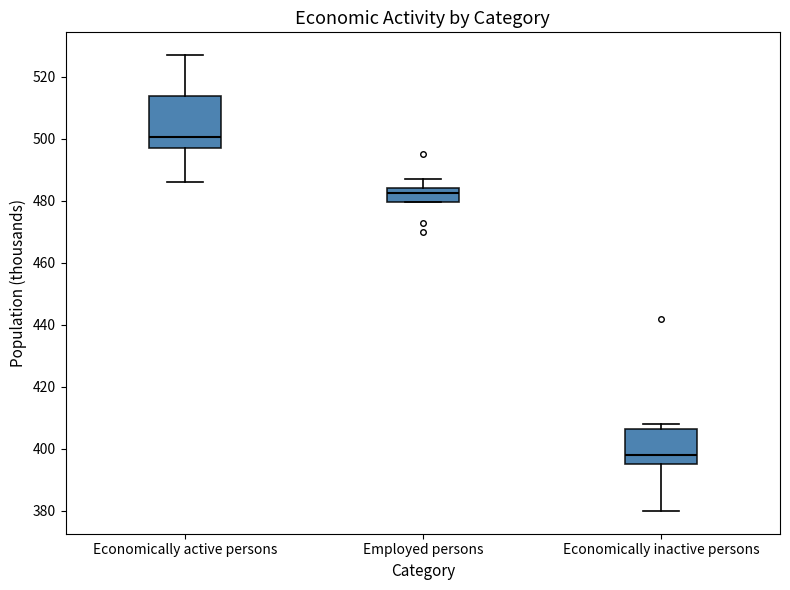

Which box has the lowest median line?

Economically inactive persons